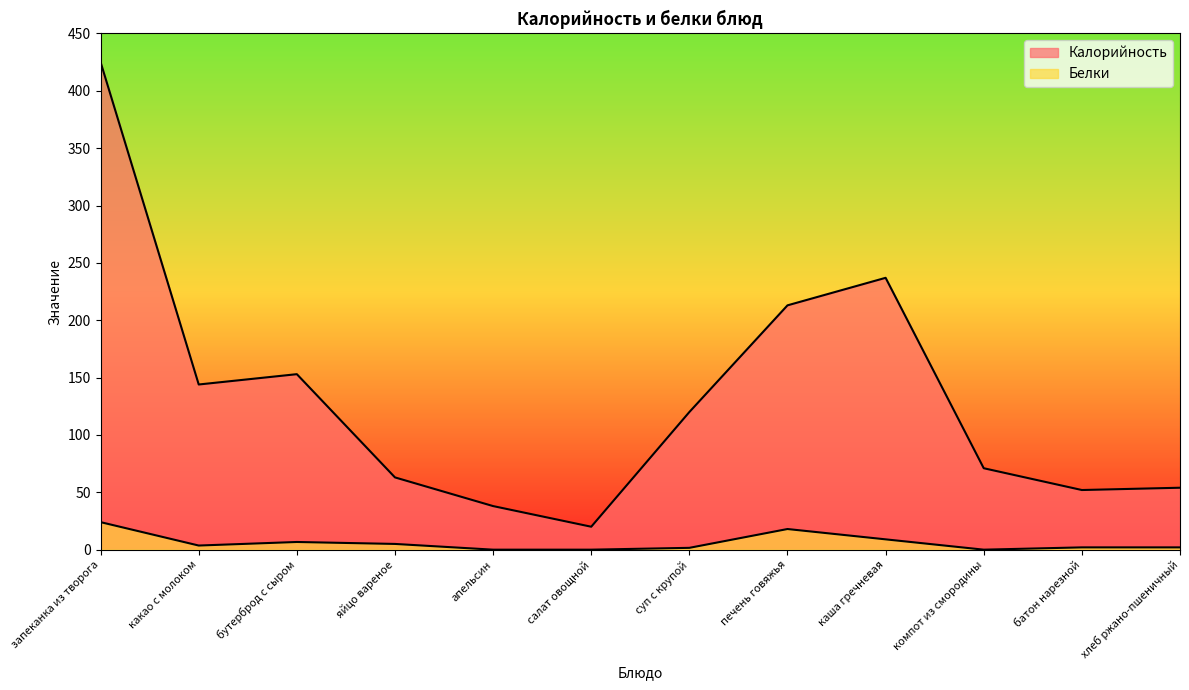

List the labels in order of Калорийность value, largest first.

запеканка из творога, каша гречневая, печень говяжья, бутерброд с сыром, какао с молоком, суп с крупой, компот из смородины, яйцо вареное, хлеб ржано-пшеничный, батон нарезной, апельсин, салат овощной